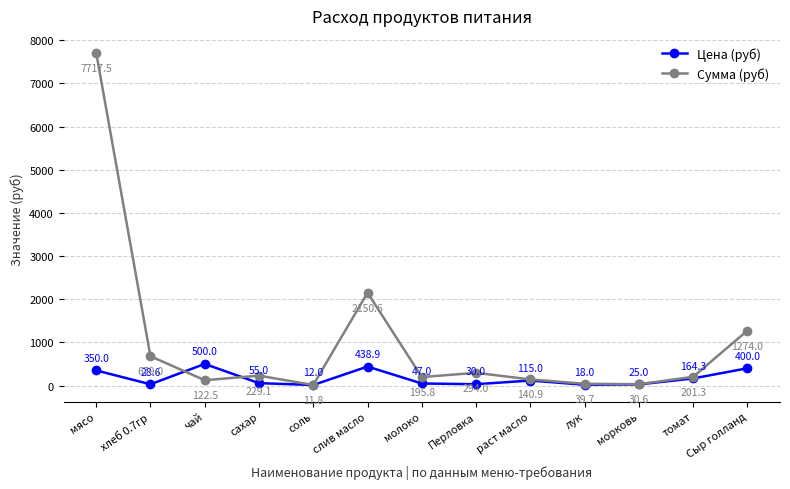

In Сумма (руб), how many points are higher than both neighbors (excluding endpoints)?

3